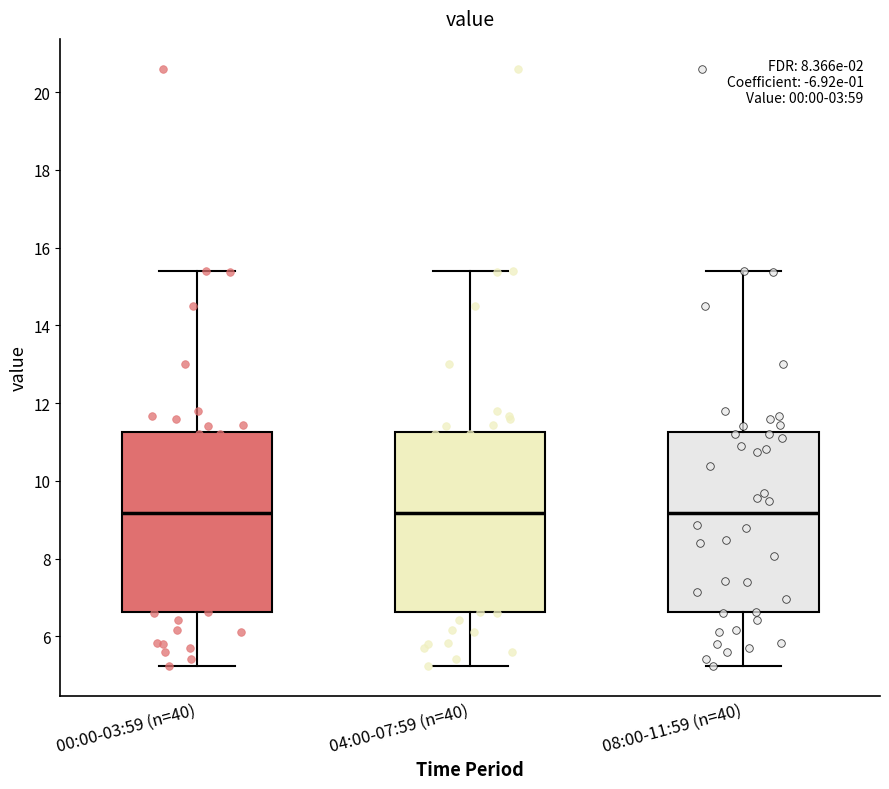

Reading left to right, read every box against the y-axis: the position of its median line, the range the box covers, and the ends of its whiskers. The values are not printed on the chart, so give them approximately, as read against the axis.

00:00-03:59 (n=40): median 9.2, box 6.6 to 11.2, whiskers 5.2 to 15.4
04:00-07:59 (n=40): median 9.2, box 6.6 to 11.2, whiskers 5.2 to 15.4
08:00-11:59 (n=40): median 9.2, box 6.6 to 11.2, whiskers 5.2 to 15.4